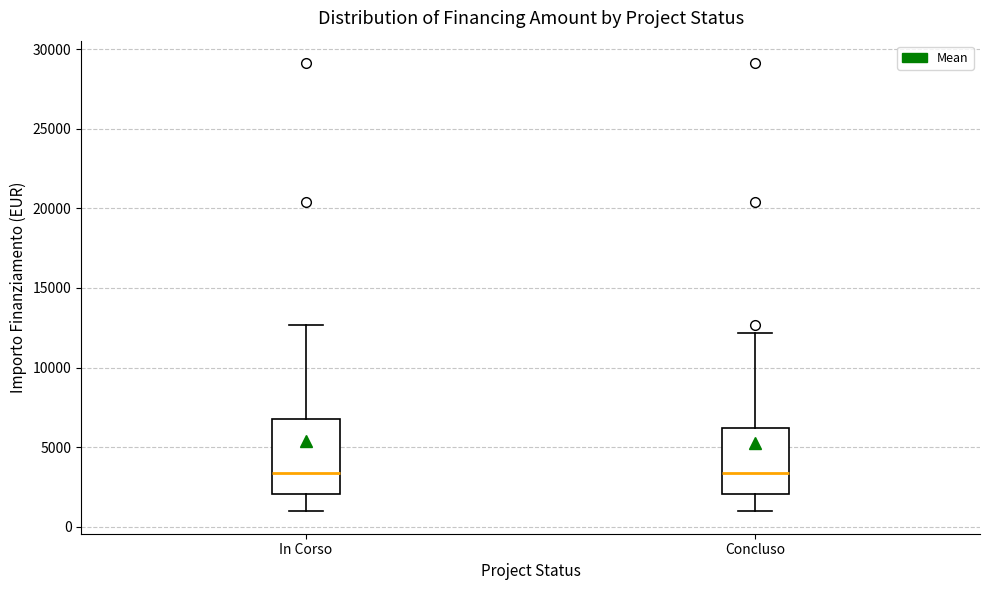

Where does the lower whisker of the box for In Corso end on the y-axis? The values are not printed on the chart, so give them approximately, as read against the axis.

1000